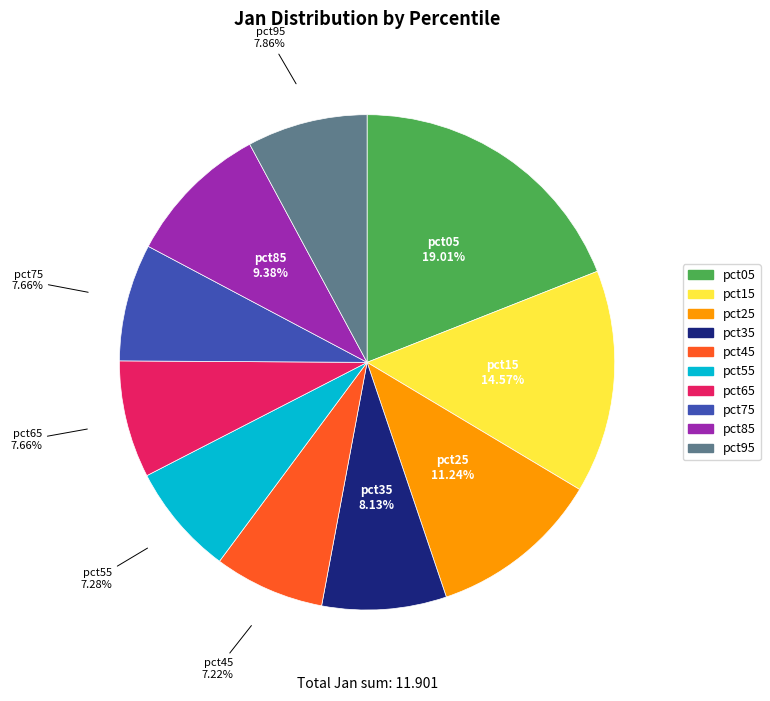

Is it true that pct95 is 20% of the pie?

False